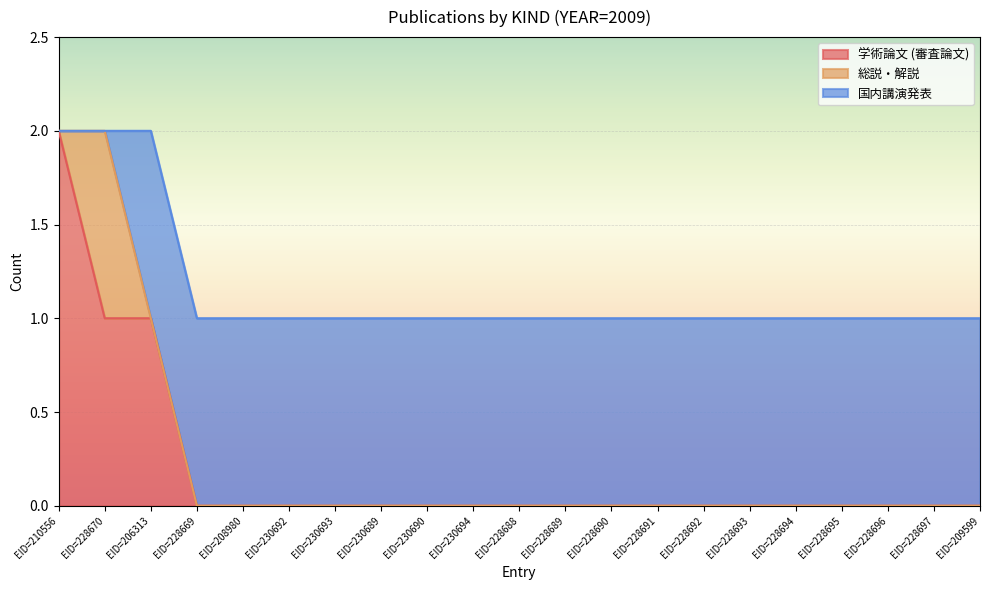

Which series changed the most between EID=210556 and EID=230689?

学術論文 (審査論文)